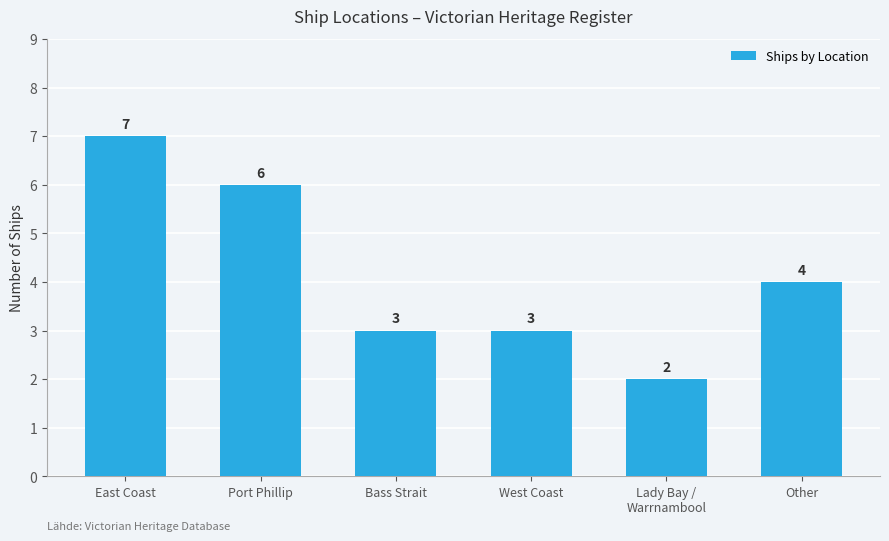

What is the maximum value shown in the chart?

7